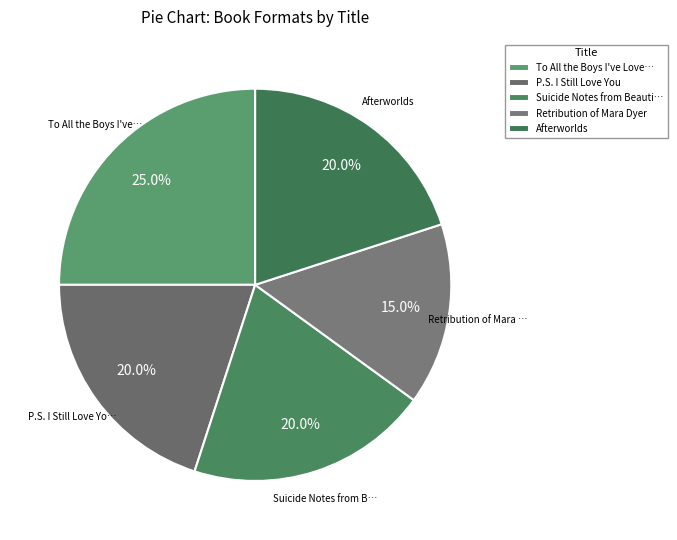

Which slice is the smallest?

Retribution of Mara Dyer